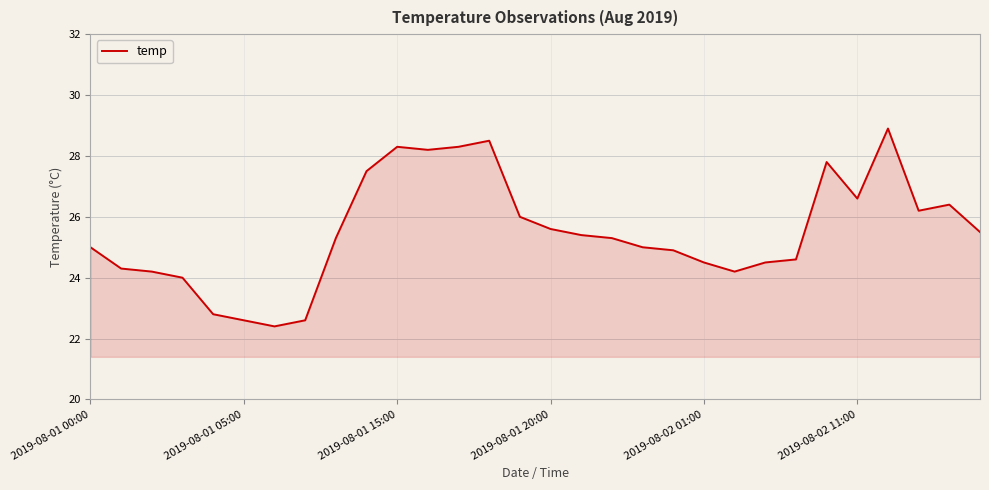

What is the maximum value shown in the chart?

28.9